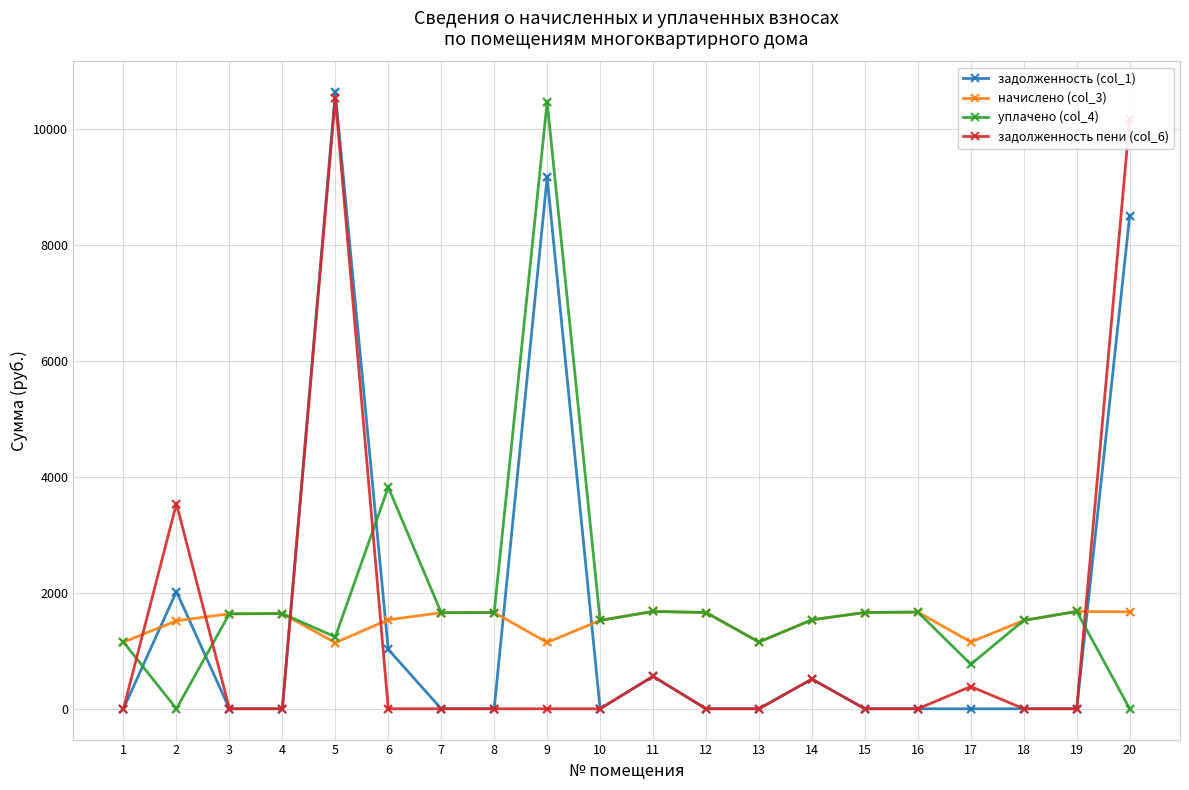

At how many categories does at least one series exceed 8088?

3